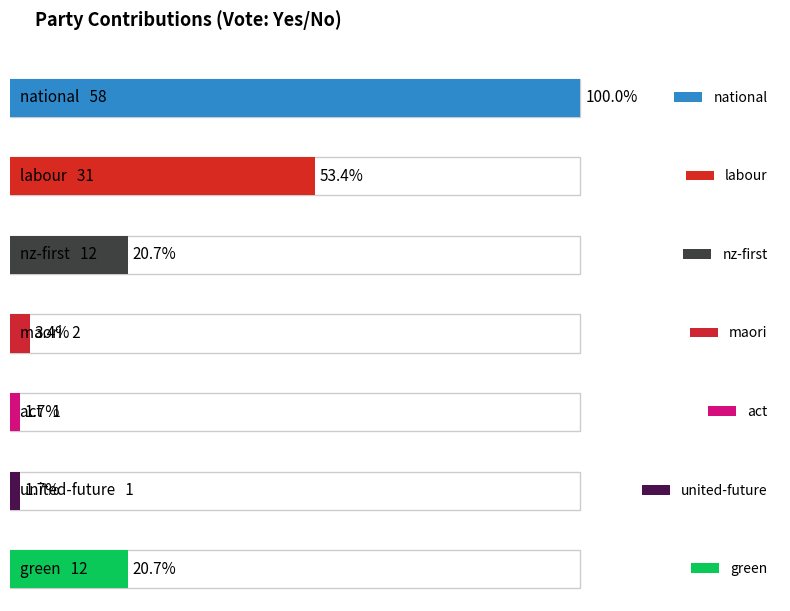

Which label corresponds to the largest value in the chart?

national